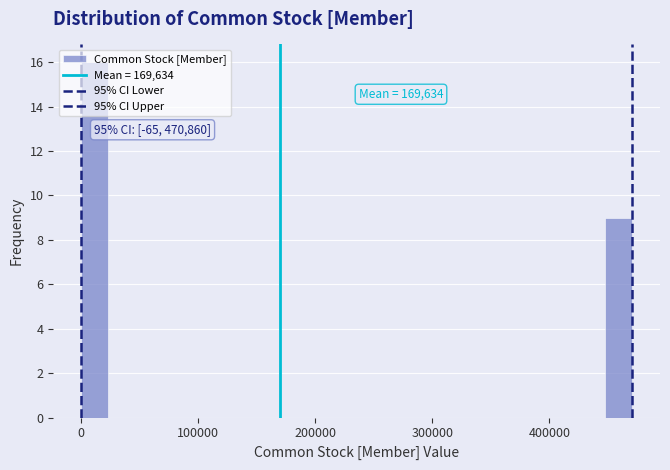

Around what value on the x-axis is the tallest bar? Give the approximate position of its centre, as read against the axis.

10000